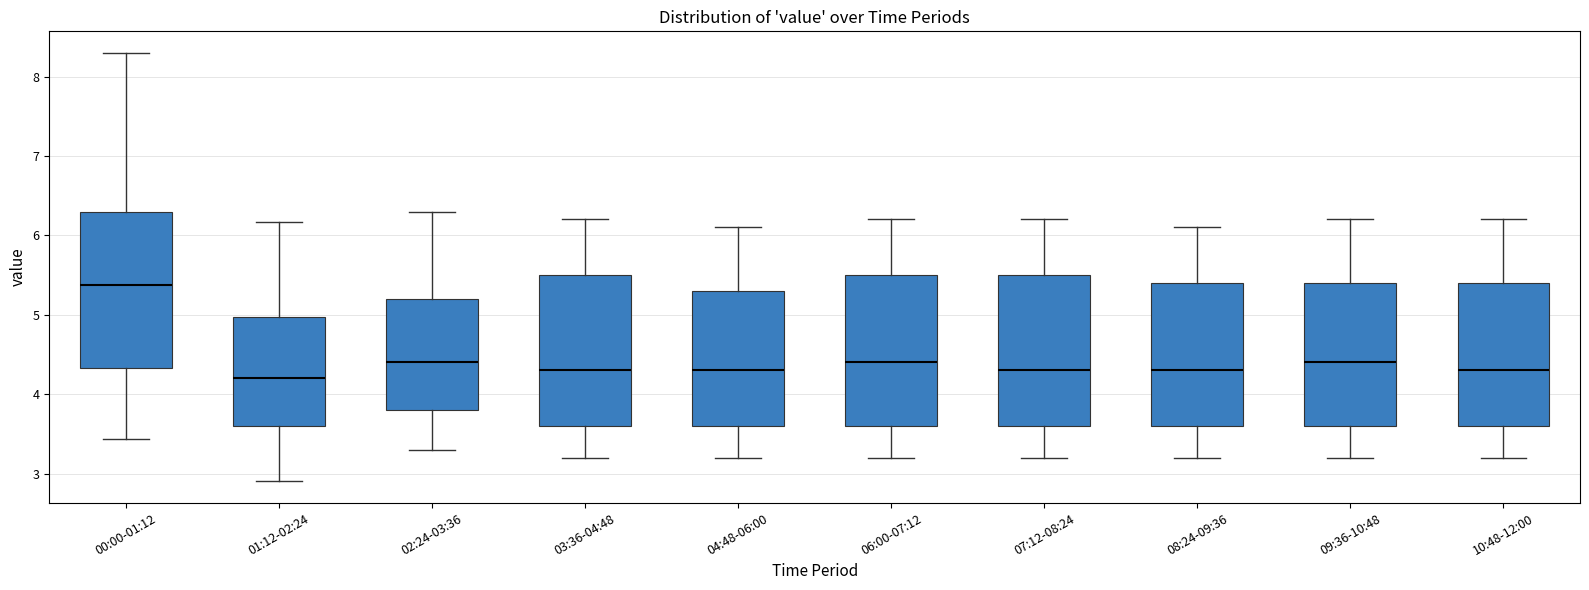

Reading left to right, read every box against the y-axis: the position of its median line, the range the box covers, and the ends of its whiskers. The values are not printed on the chart, so give them approximately, as read against the axis.

00:00-01:12: median 5.4, box 4.3 to 6.3, whiskers 3.4 to 8.3
01:12-02:24: median 4.2, box 3.6 to 5.0, whiskers 2.9 to 6.2
02:24-03:36: median 4.4, box 3.8 to 5.2, whiskers 3.3 to 6.3
03:36-04:48: median 4.3, box 3.6 to 5.5, whiskers 3.2 to 6.2
04:48-06:00: median 4.3, box 3.6 to 5.3, whiskers 3.2 to 6.1
06:00-07:12: median 4.4, box 3.6 to 5.5, whiskers 3.2 to 6.2
07:12-08:24: median 4.3, box 3.6 to 5.5, whiskers 3.2 to 6.2
08:24-09:36: median 4.3, box 3.6 to 5.4, whiskers 3.2 to 6.1
09:36-10:48: median 4.4, box 3.6 to 5.4, whiskers 3.2 to 6.2
10:48-12:00: median 4.3, box 3.6 to 5.4, whiskers 3.2 to 6.2